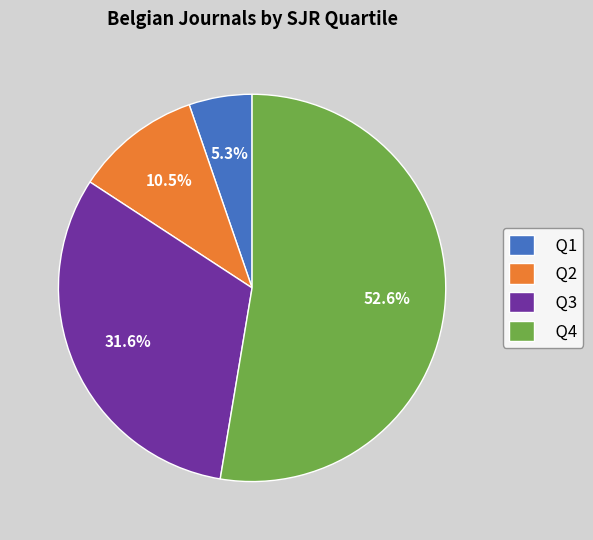

Between Q3 and Q1, which is larger?

Q3